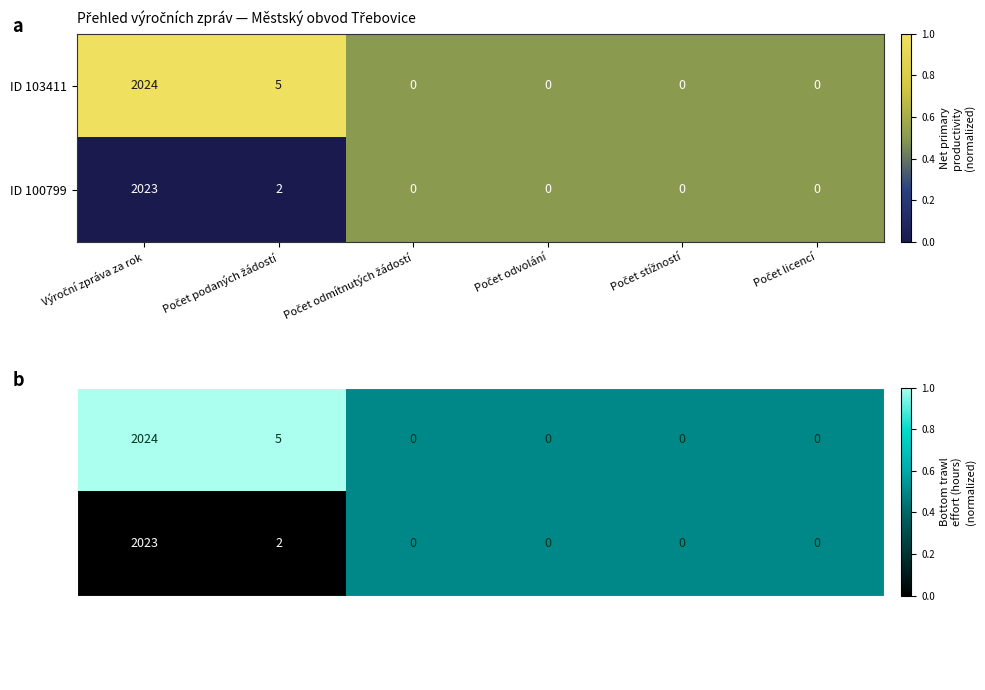

What is the spread (max minus min) of values at Výroční zpráva za rok?

1.0